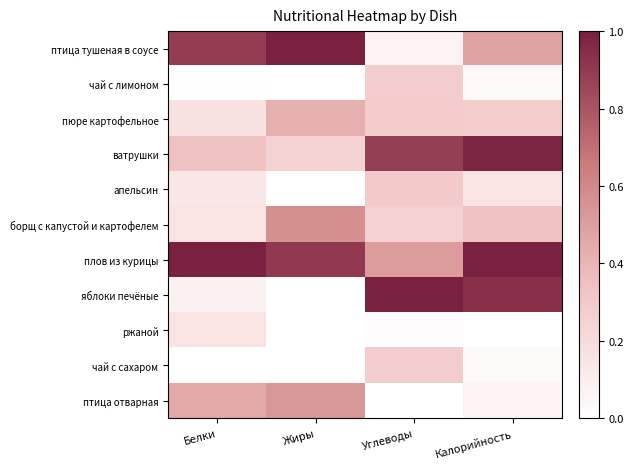

At Белки, list the series in order from smallest to largest.

чай с сахаром, чай с лимоном, яблоки печёные, апельсин, борщ с капустой и картофелем, ржаной, пюре картофельное, ватрушки, птица отварная, птица тушеная в соусе, плов из курицы